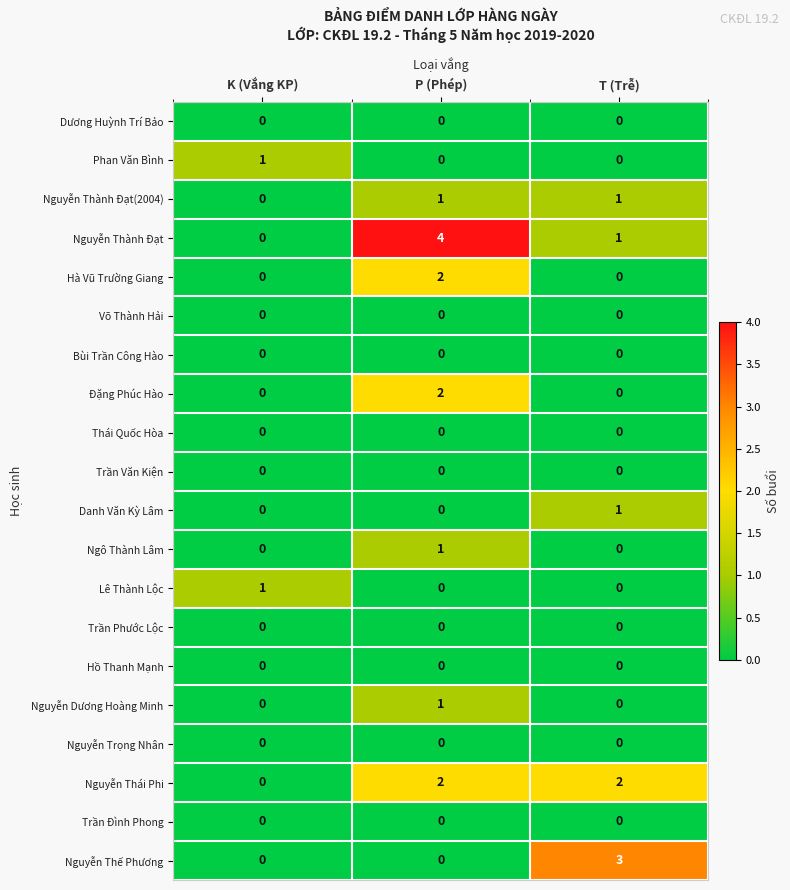

How many Ngô Thành Lâm values are between 0 and 1?

3